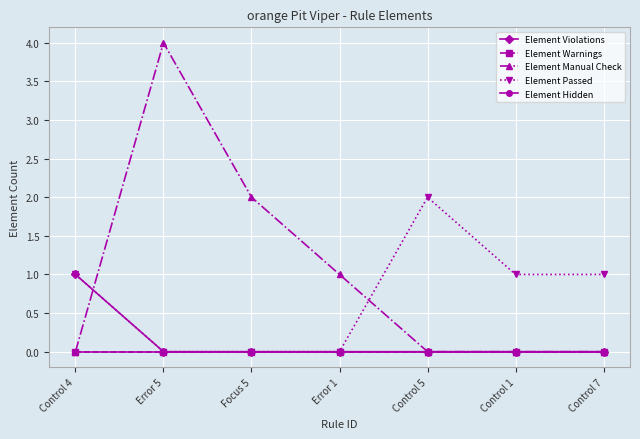

How many Element Manual Check values are between 0 and 2?

6